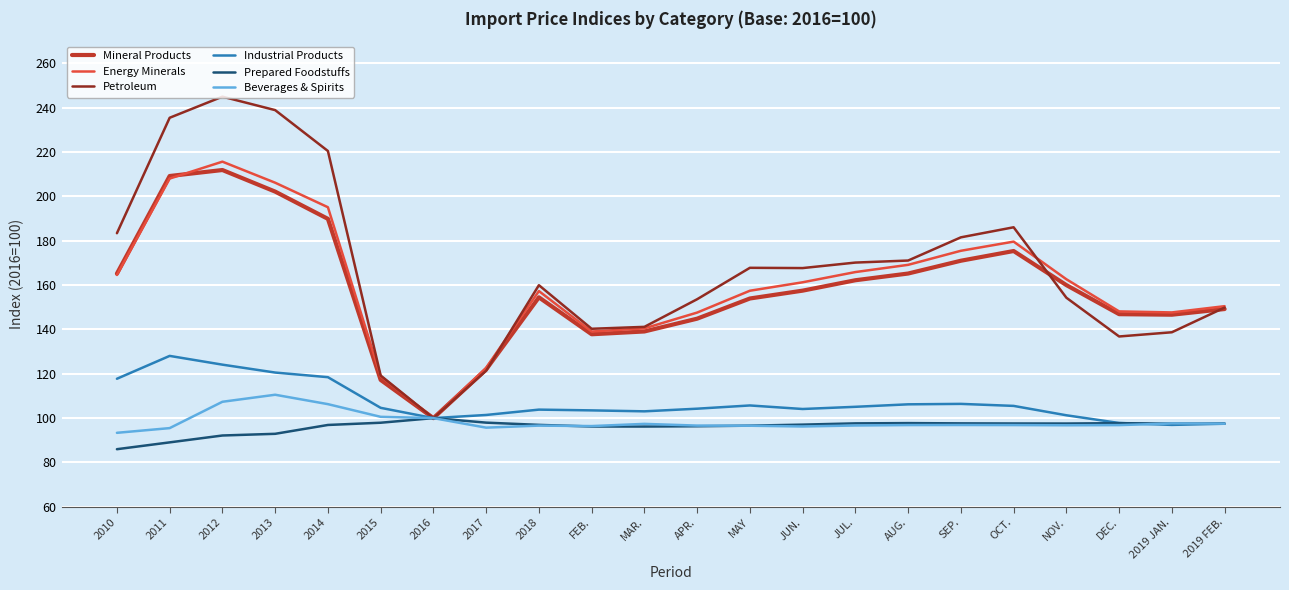

The value of Mineral Products at AUG. is 165.2. True or false?

True